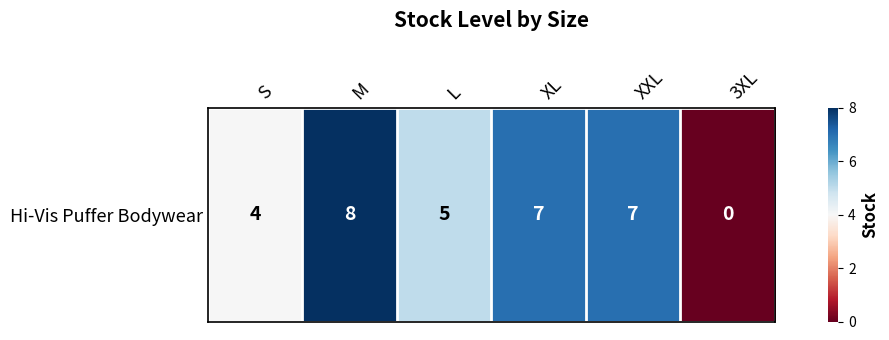

List the labels in order of value, largest first.

M, XL, XXL, L, S, 3XL